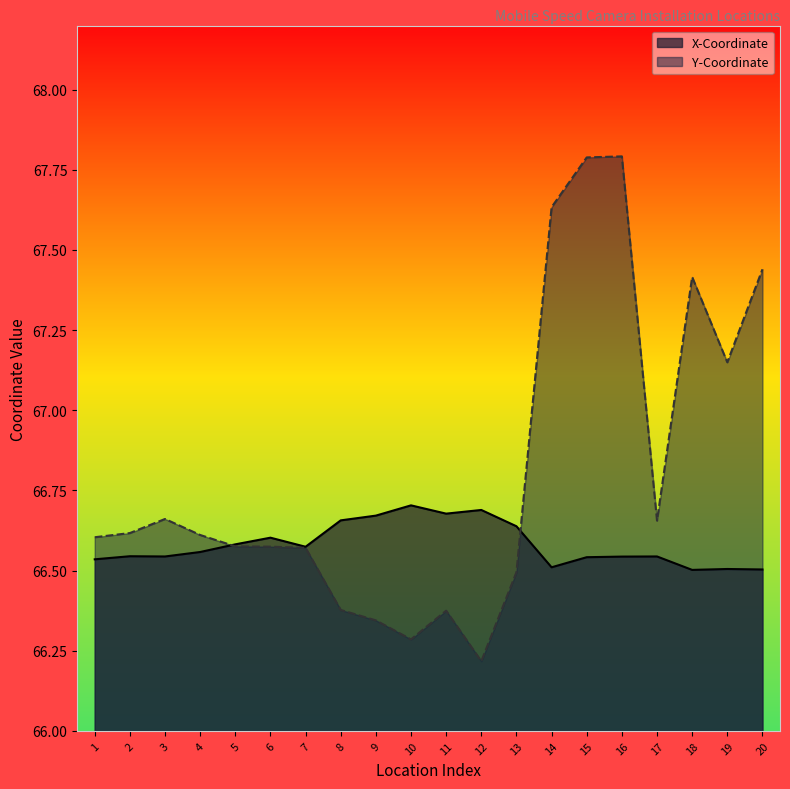

At which label does X-Coordinate reach its minimum?

18